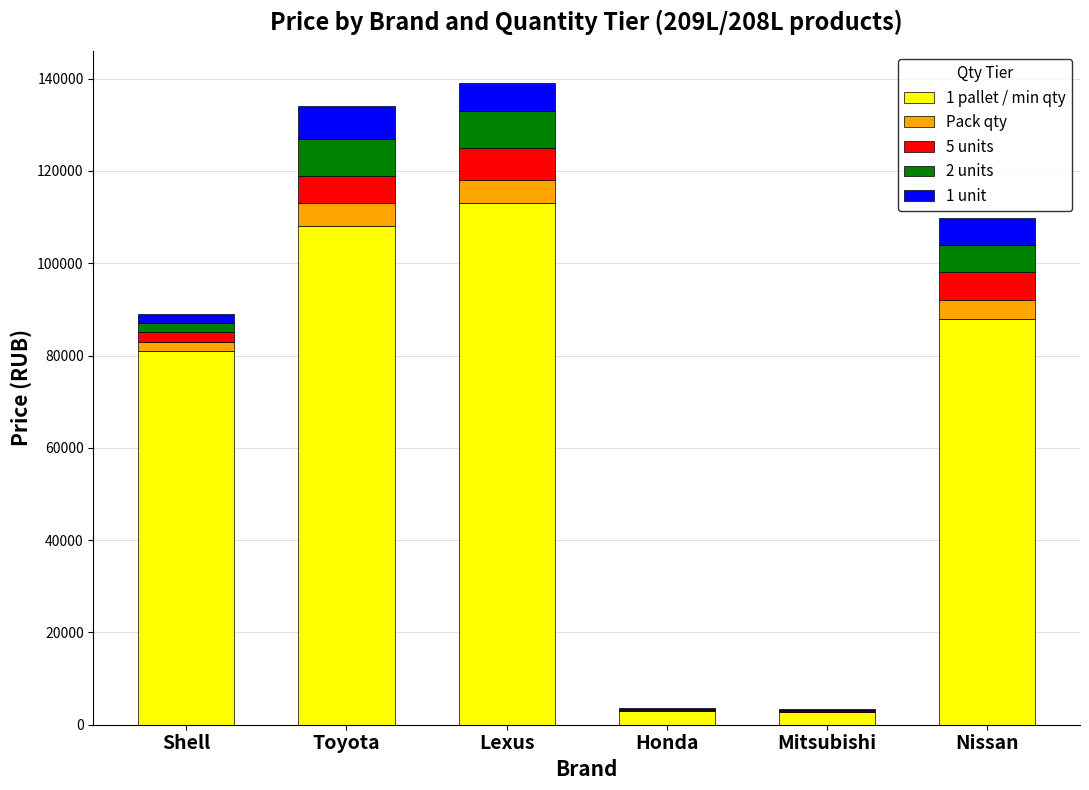

What are all the series names shown in the legend?

1 pallet / min qty, Pack qty, 5 units, 2 units, 1 unit